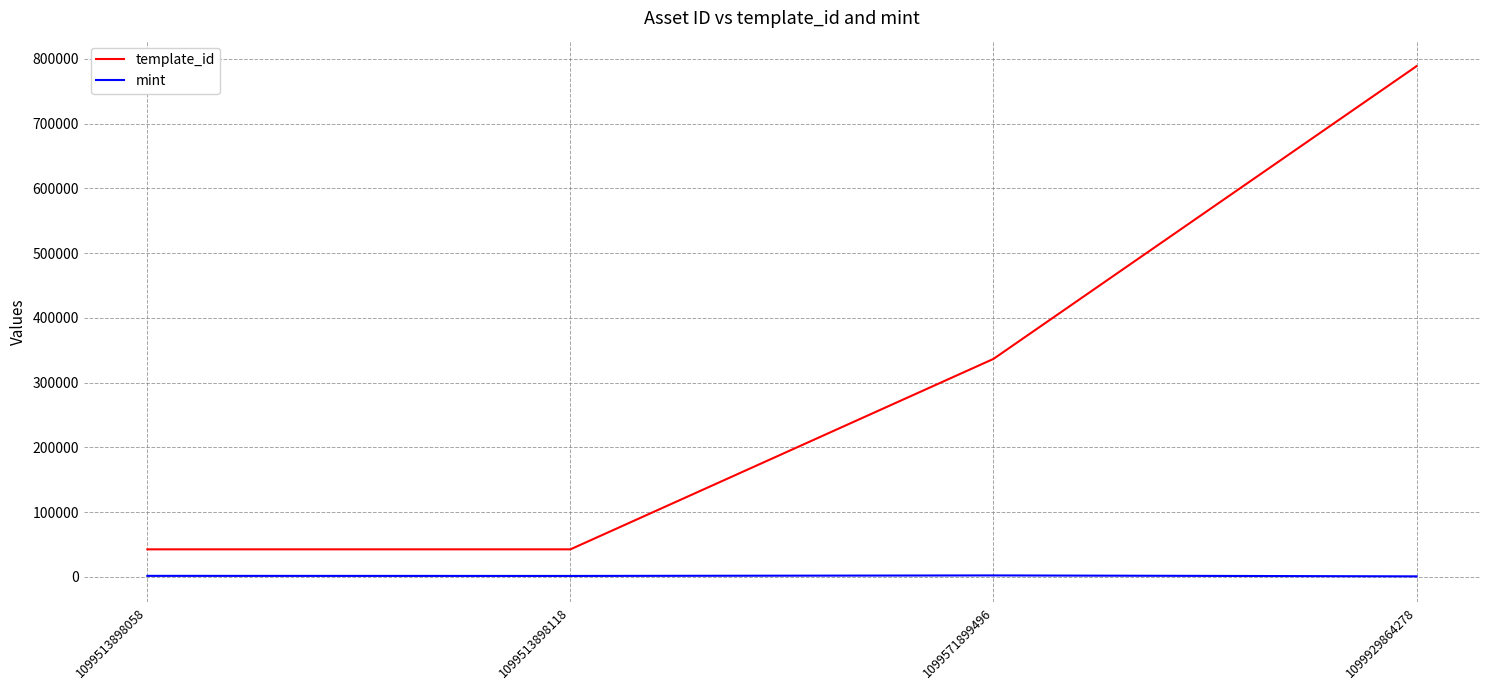

What is the difference between the mint values at 1099929864278 and 1099571899496?

1441